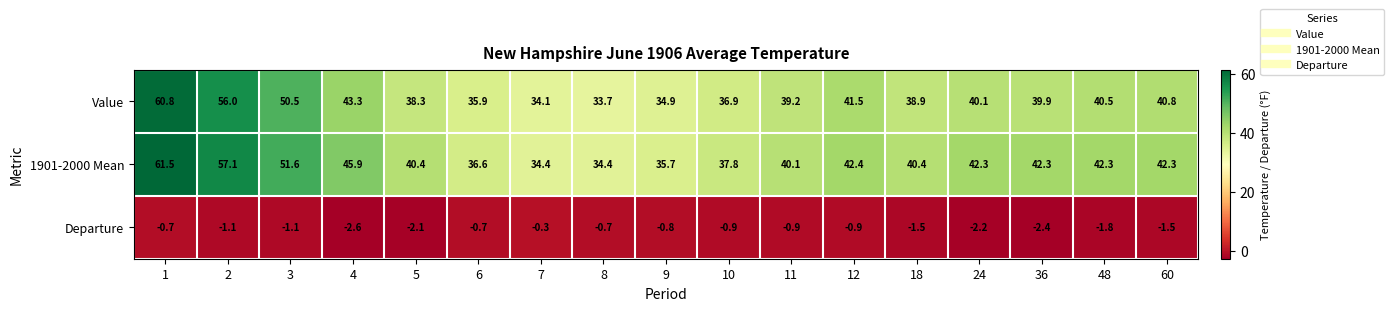

What is the difference between the highest and lowest values at 9?

36.5